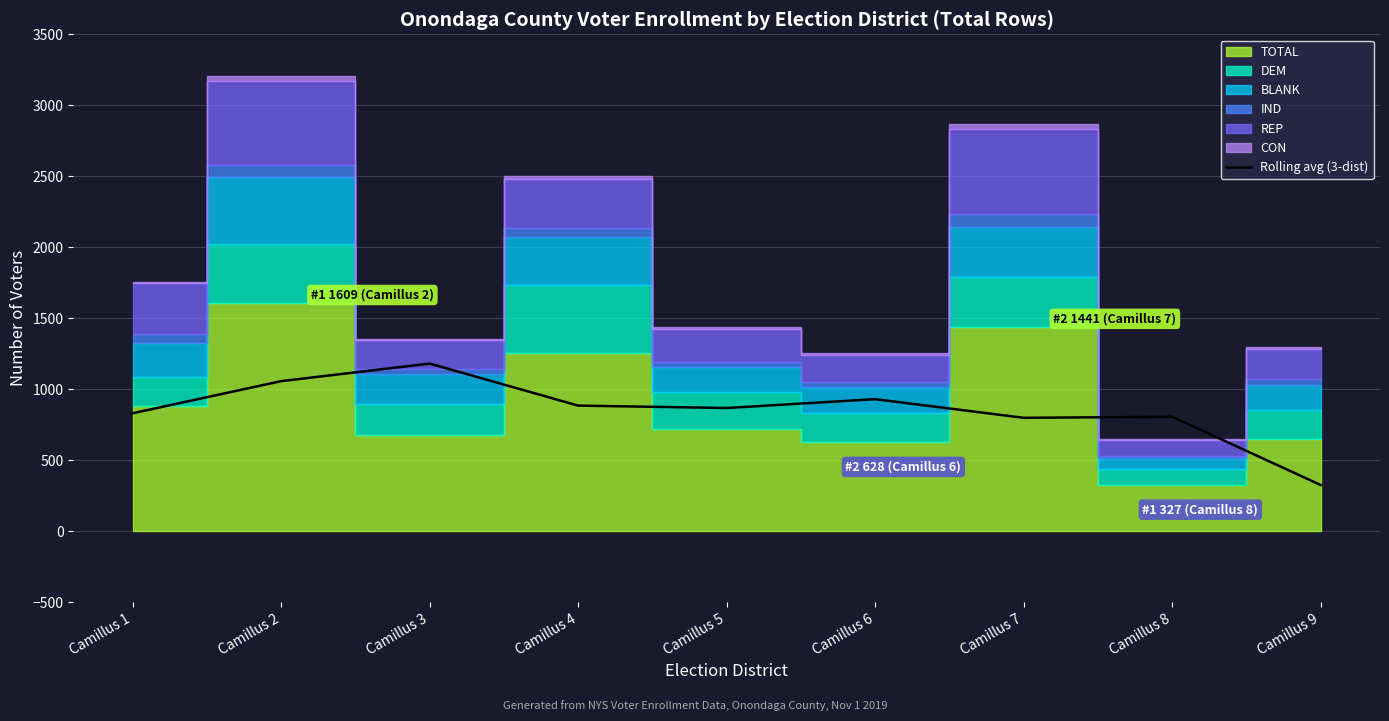

True or false: the data shows 930.0 at Camillus 6.

True